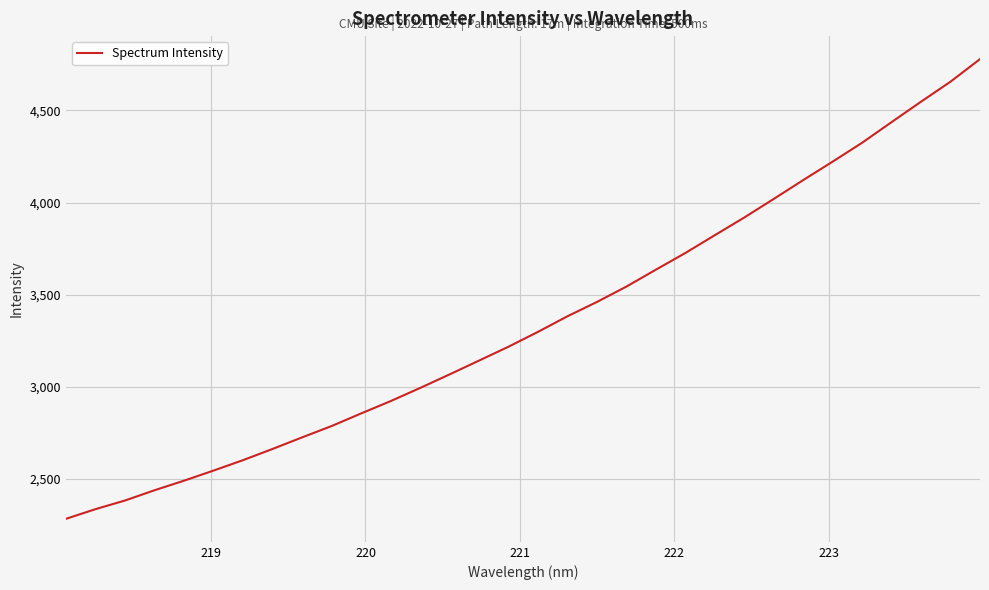

What is the difference between the maximum and minimum values?

2494.7